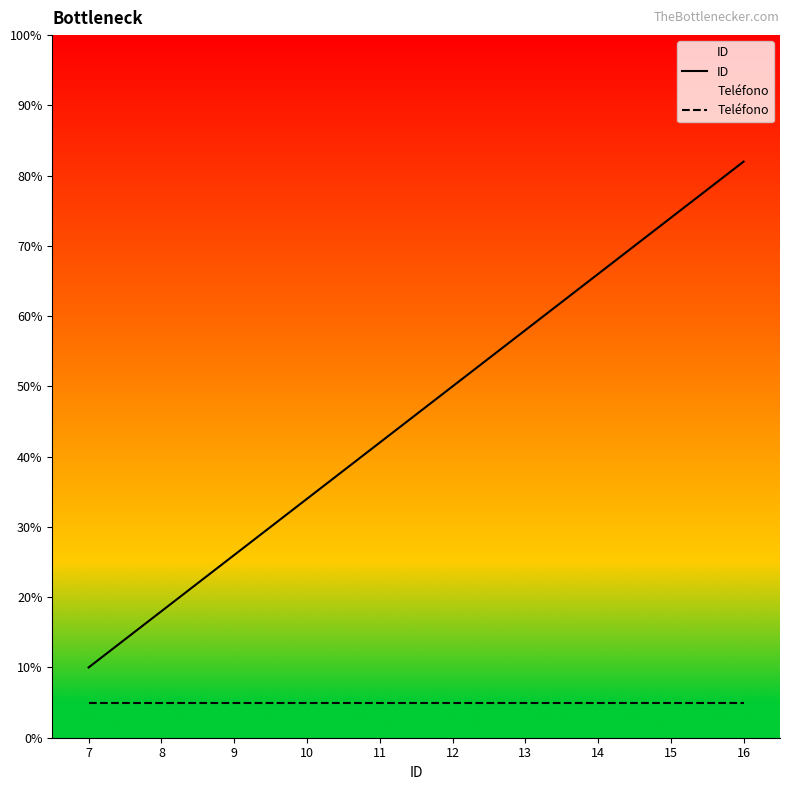

Which has a higher value, 14 or 10?

14